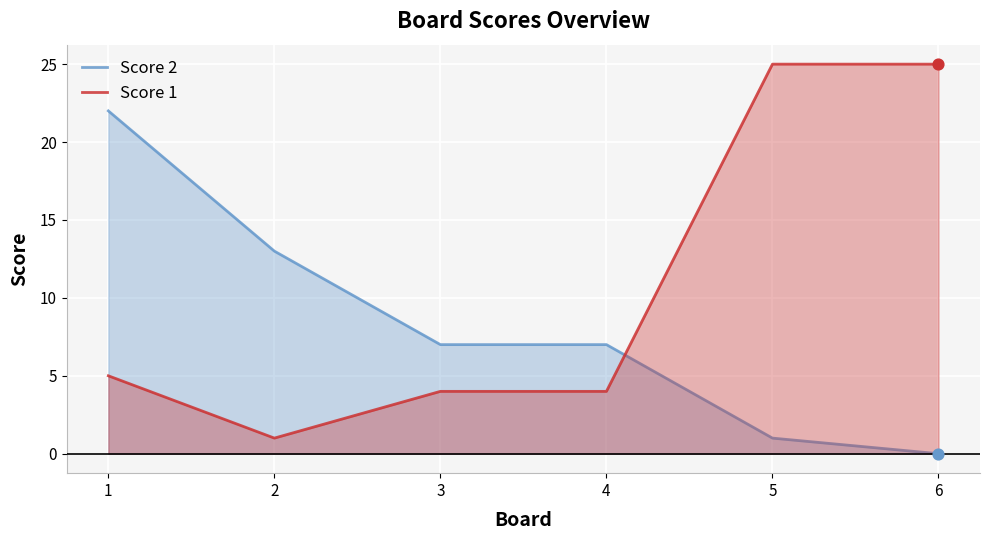

What are all the series names shown in the legend?

Score 2, Score 1